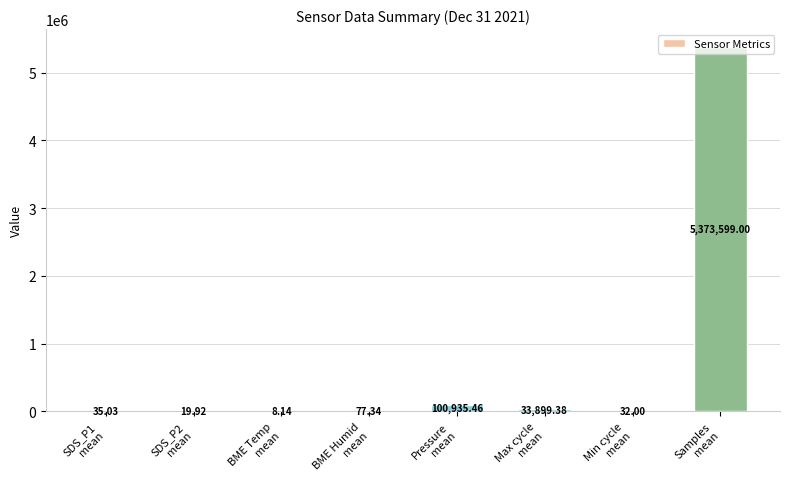

What is the sum of all values?

5508606.3